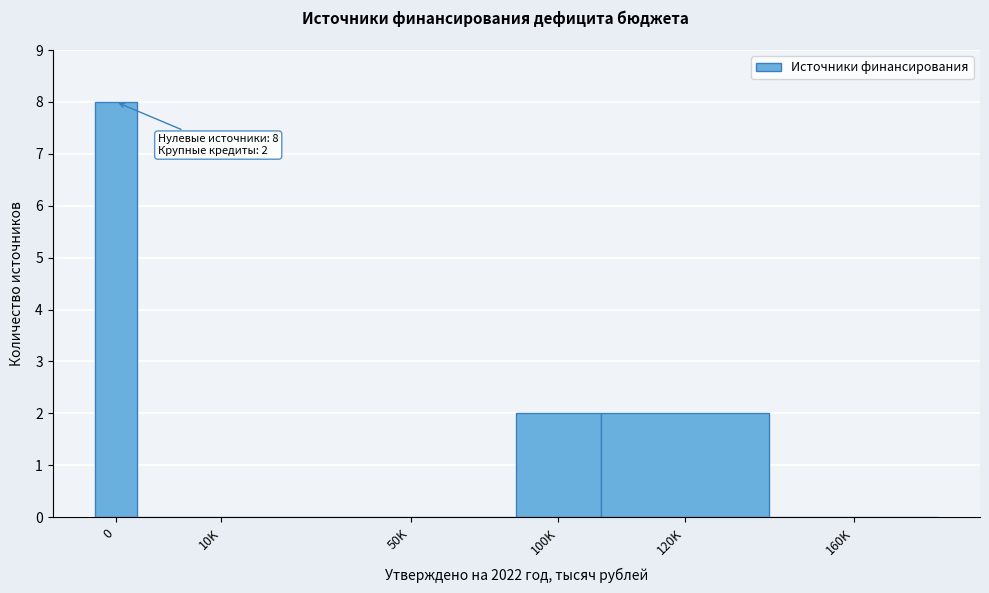

Reading right to left, list all the values displayed in this chart.

160K=0	120K=2	100K=2	50K=0	10K=0	0=8